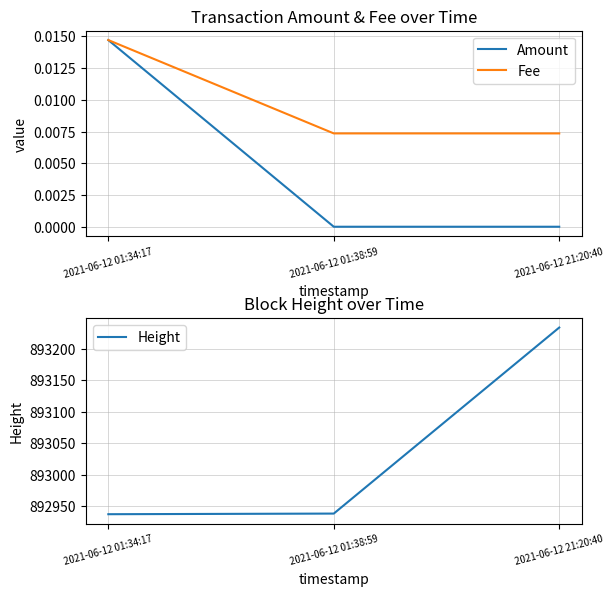

Which series has the largest total across all categories?

Height